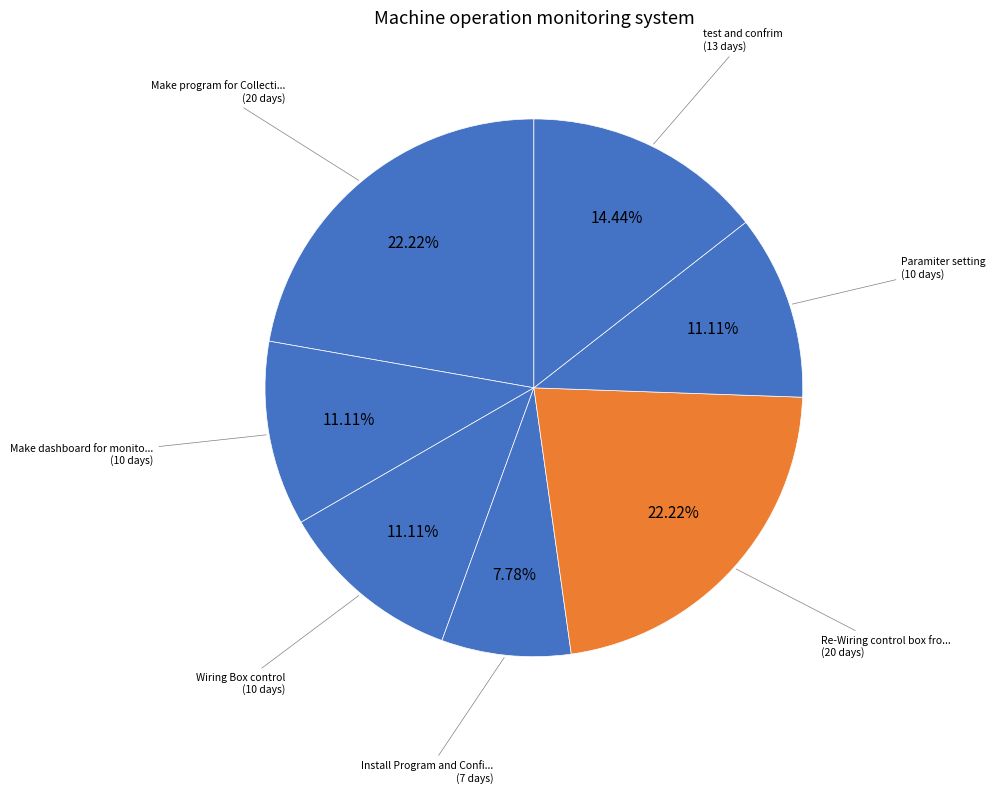

How many slices are in this pie chart?

7